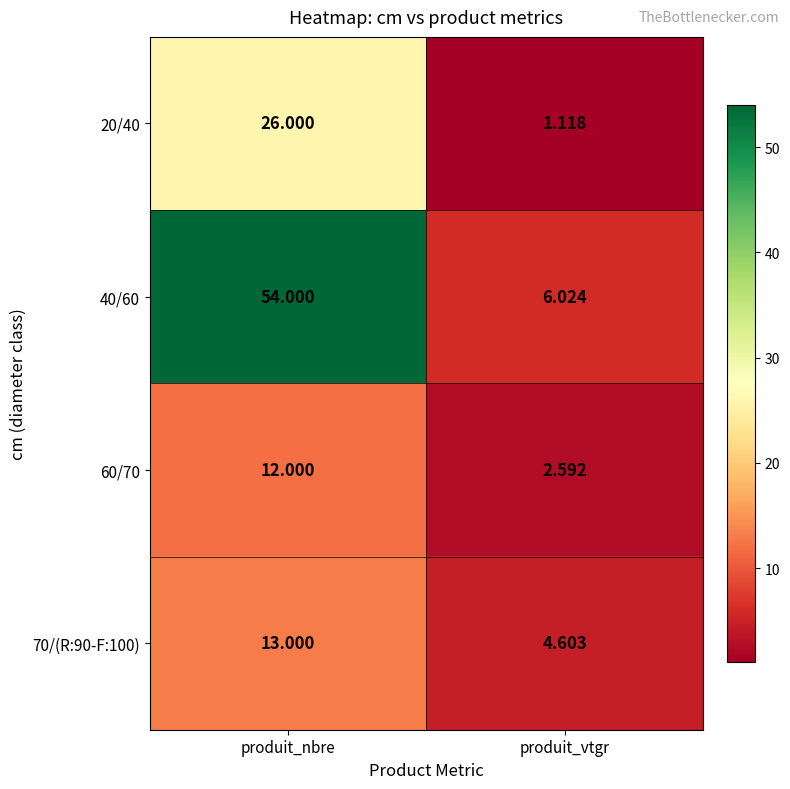

At which category is the sum across all series the highest?

produit_nbre